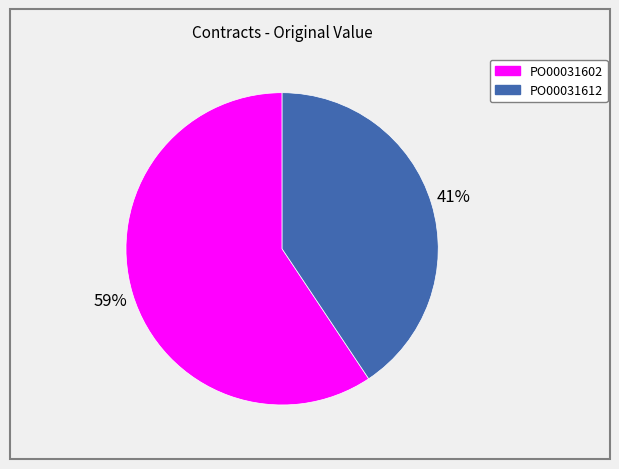

Which has a higher value, PO00031602 or PO00031612?

PO00031602